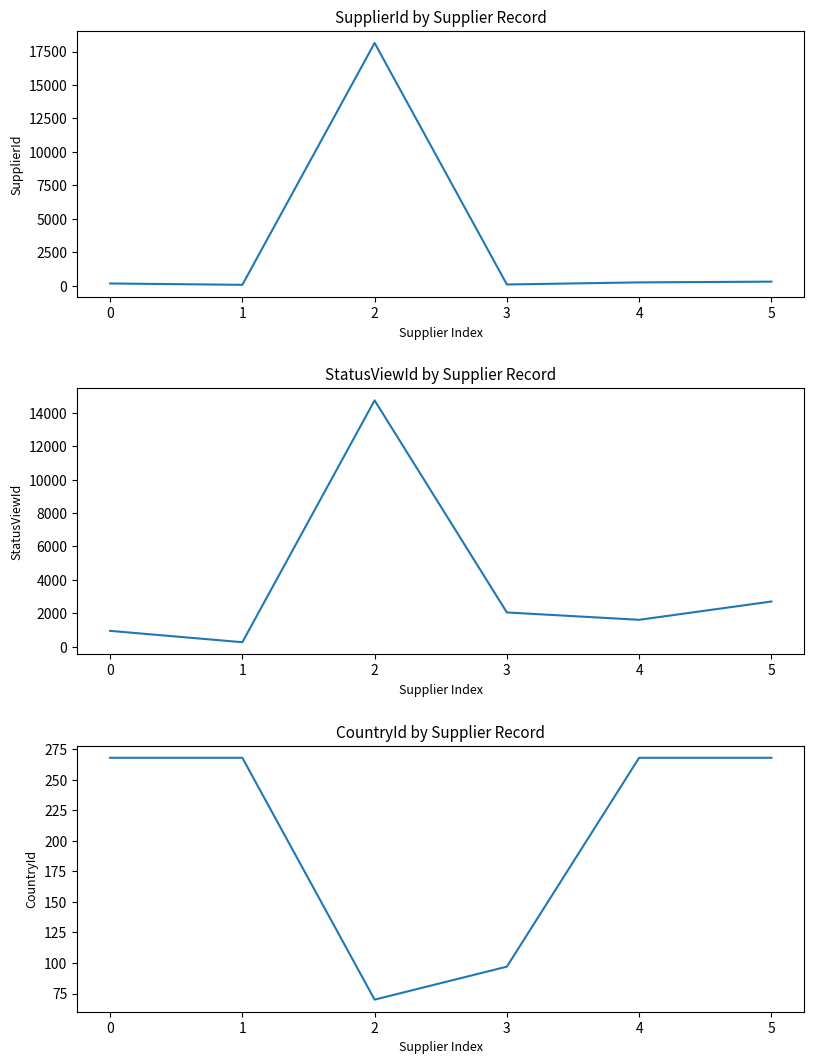

Where is StatusViewId nearest to the value 7506?

5